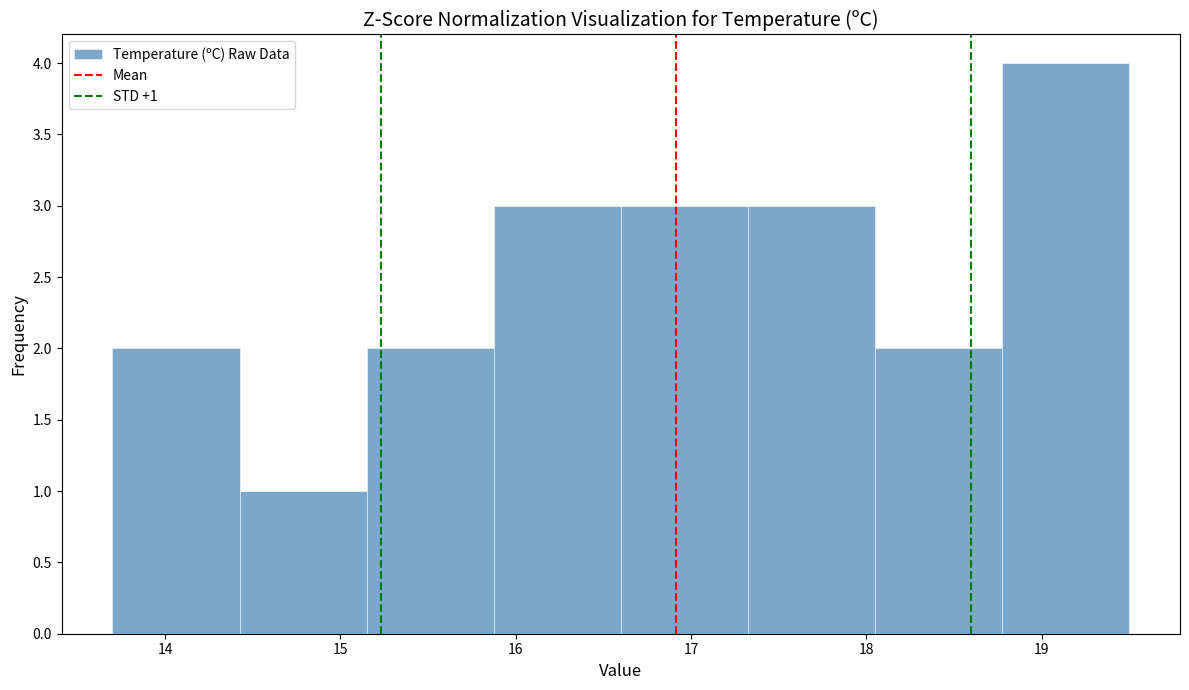

Which range on the x-axis has the tallest bar?

18.8 to 19.5